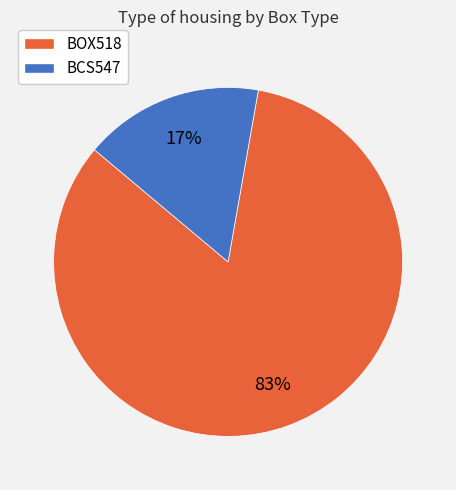

Is there a majority slice in this chart?

Yes